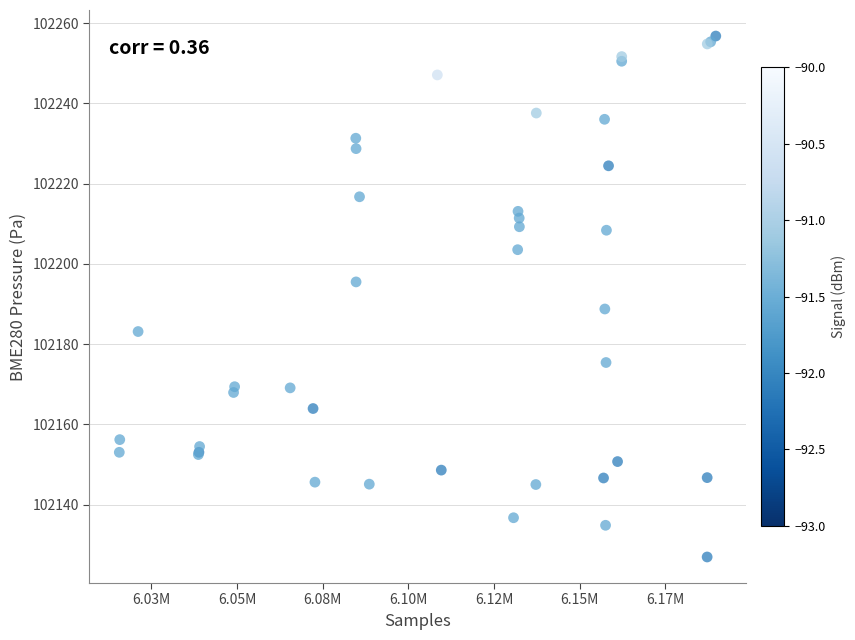

What Y value in the scatter plot is closest to 102191?

102188.8